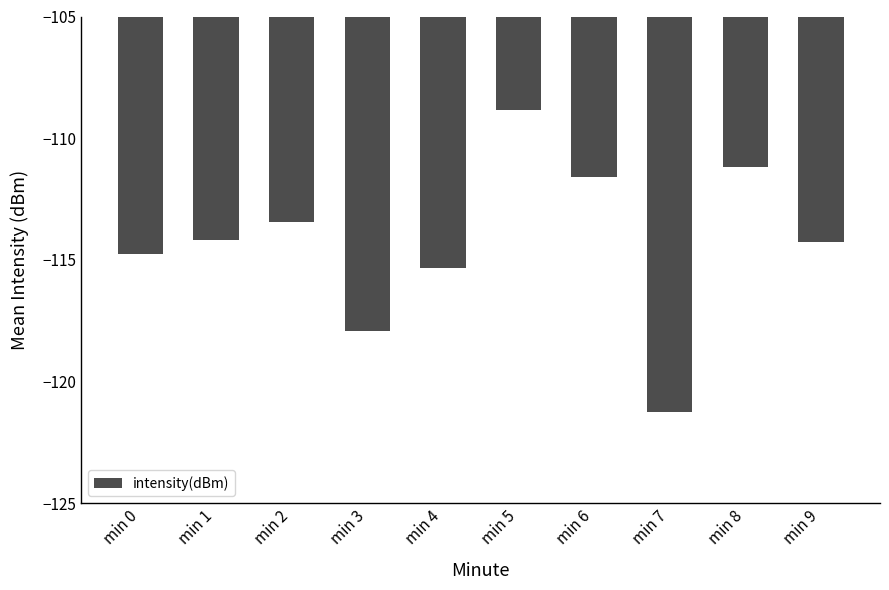

What is the difference between the values at min 4 and min 1?

1.2